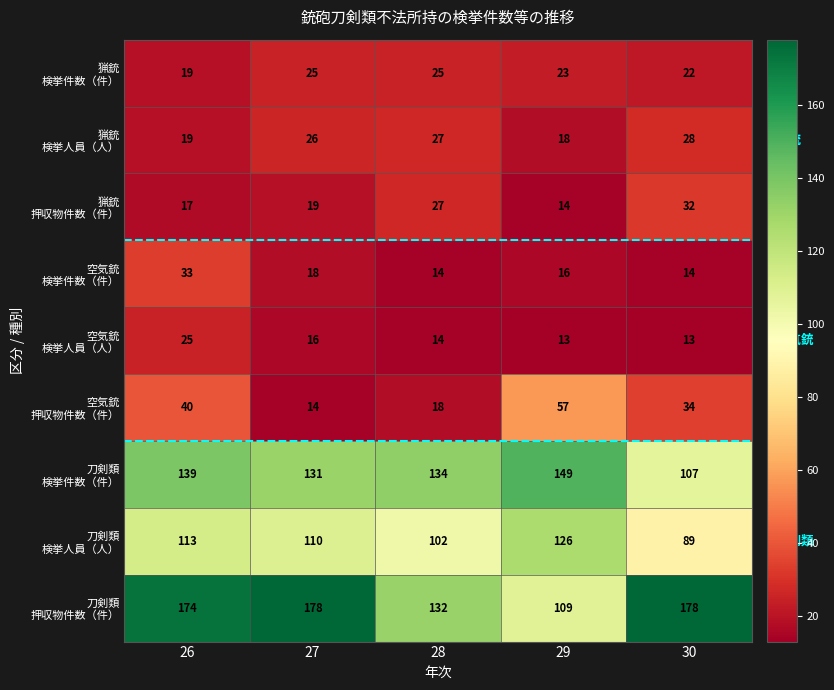

What is the total value across all series at 28?

493